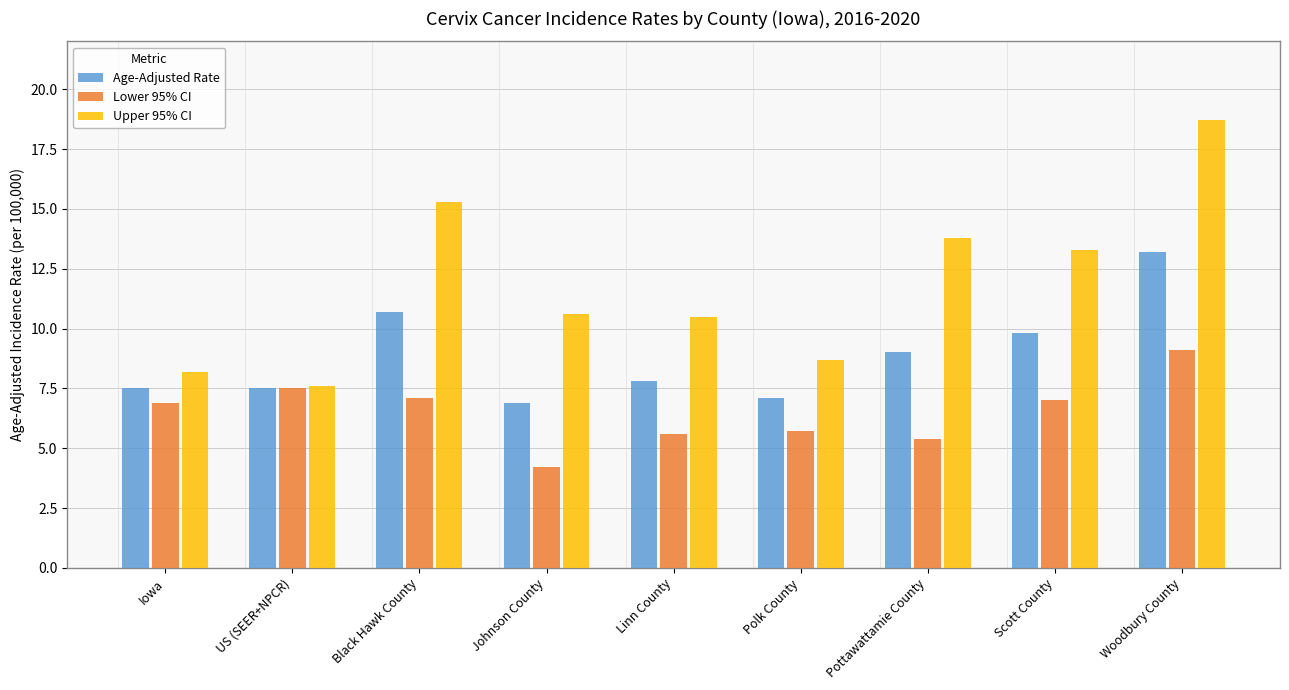

What is the difference between the maximum and minimum values in the Lower 95% CI series?

4.9